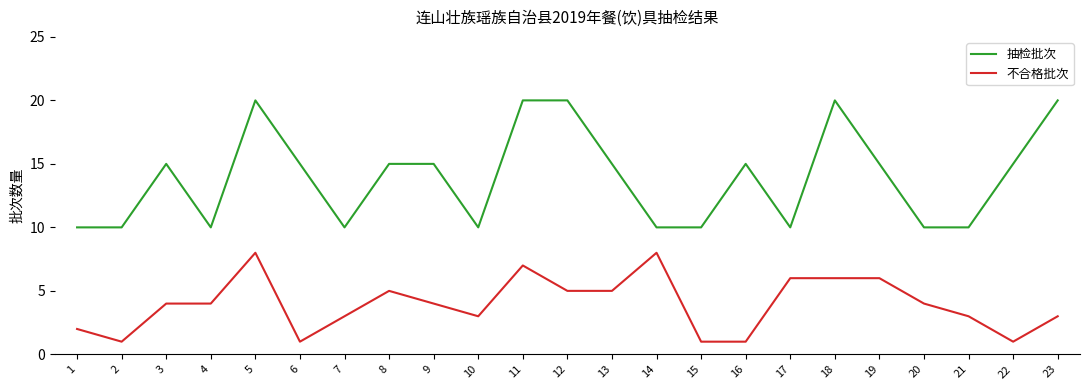

Between 5 and 18, which series saw the biggest shift?

不合格批次